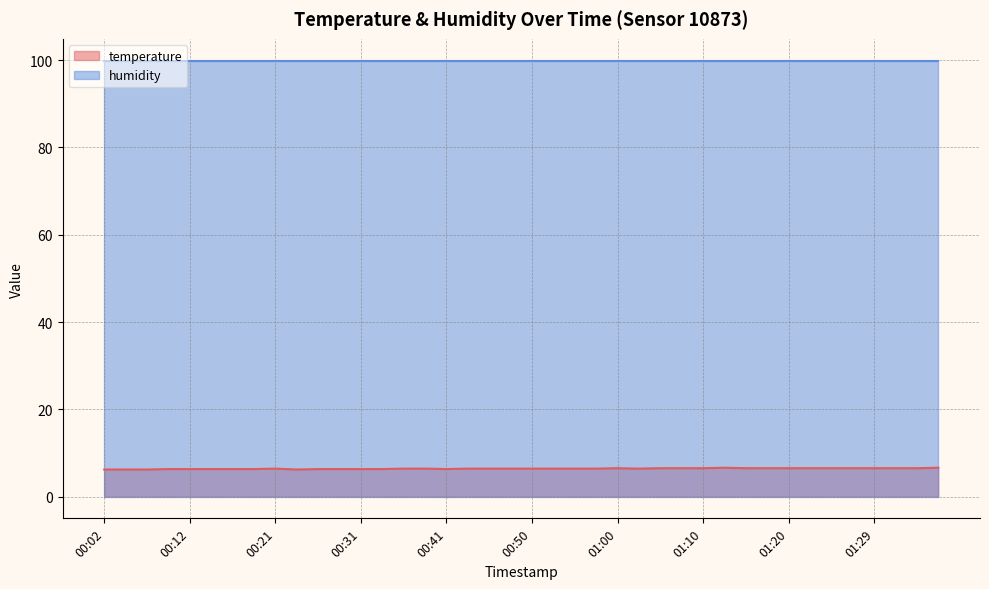

Which has a higher value, 01:05 or 01:20?

01:05